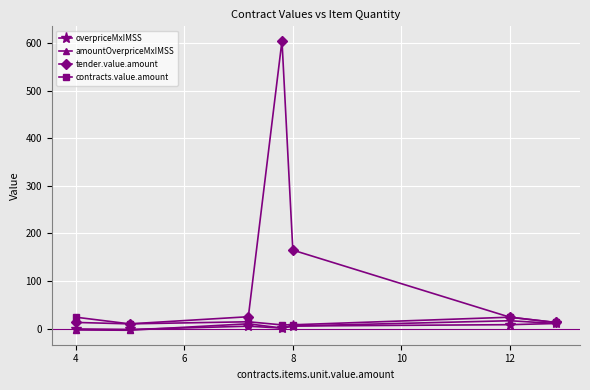

In overpriceMxIMSS, how many points are lower than both neighbors (excluding endpoints)?

2